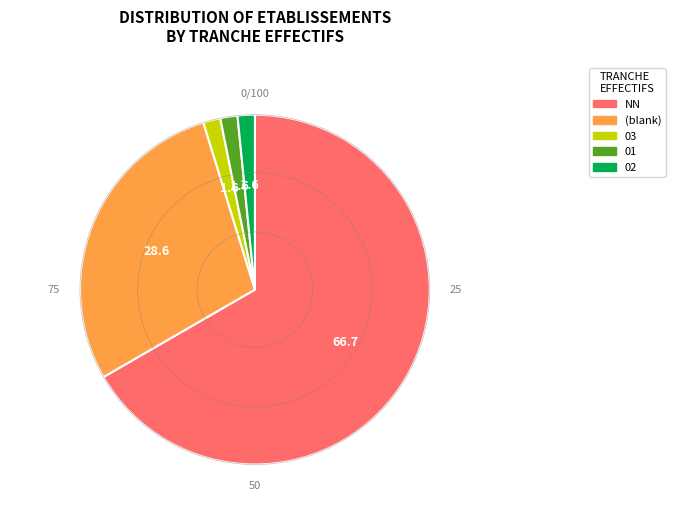

Is there any slice that represents more than half of the pie?

Yes